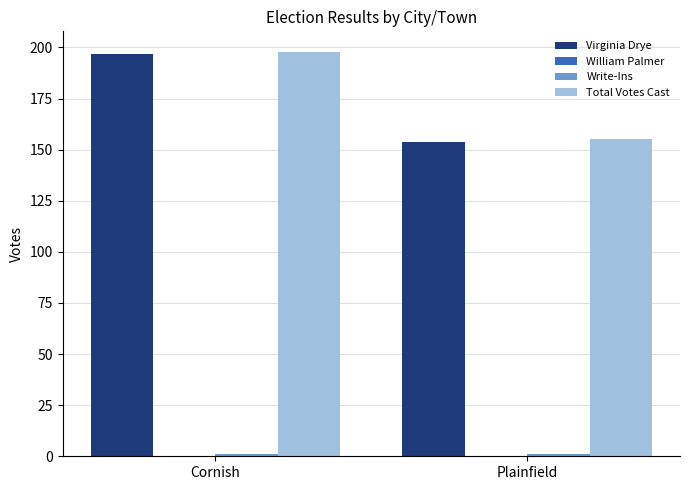

What is the label of the 2nd bar from the left?

Plainfield